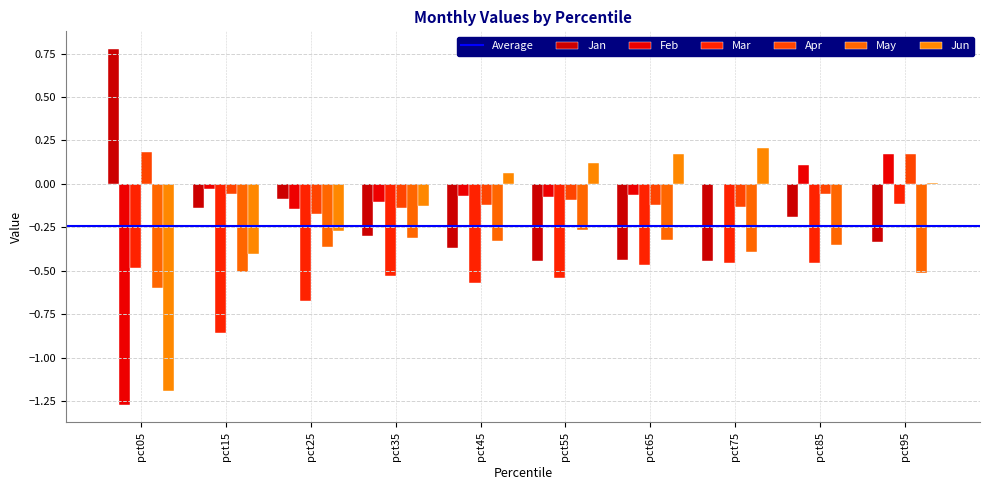

Rank the series by their maximum value, from lowest to highest.

May, Mar, Feb, Apr, Jun, Jan